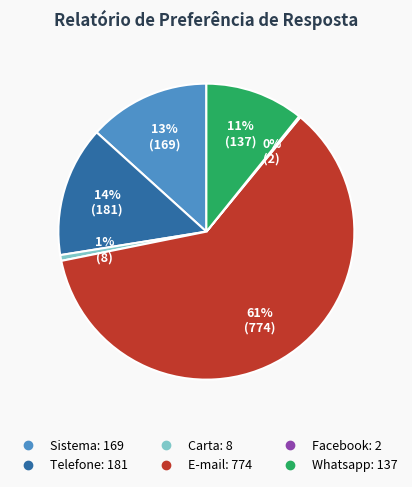

Is it true that Carta is 7% of the pie?

False